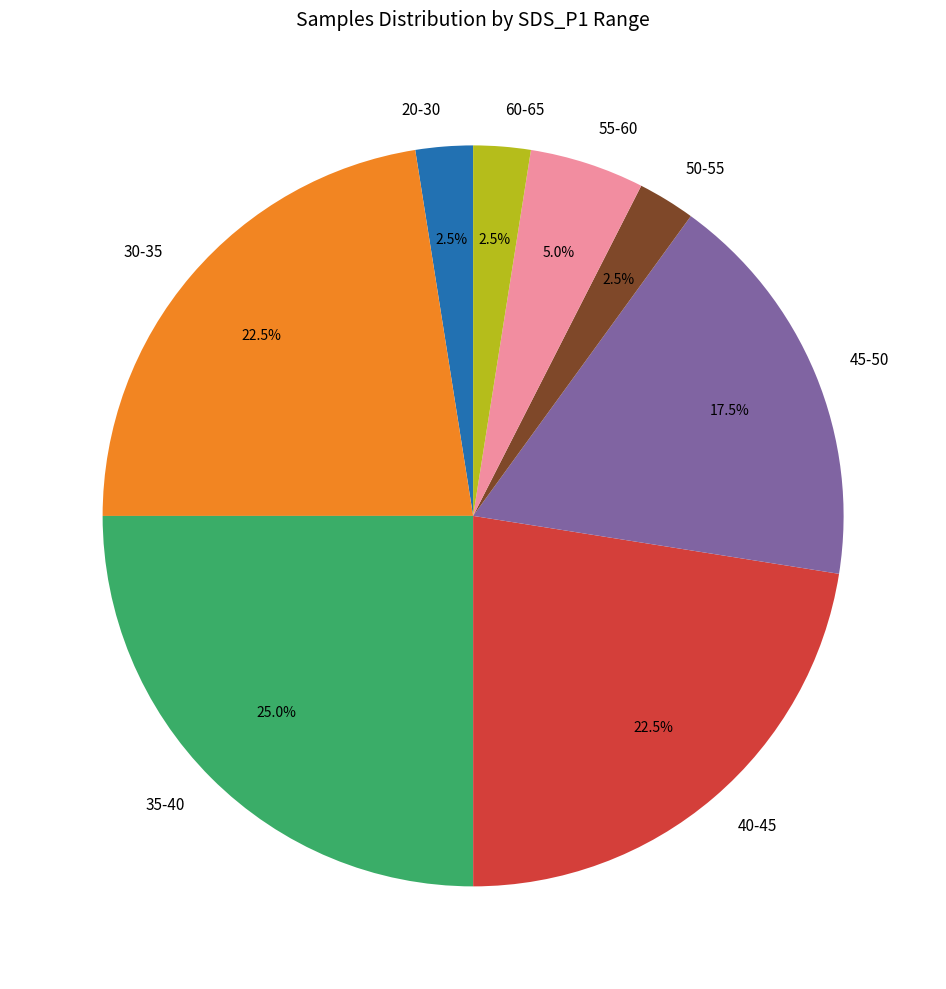

What is the largest slice in the pie chart?

35-40